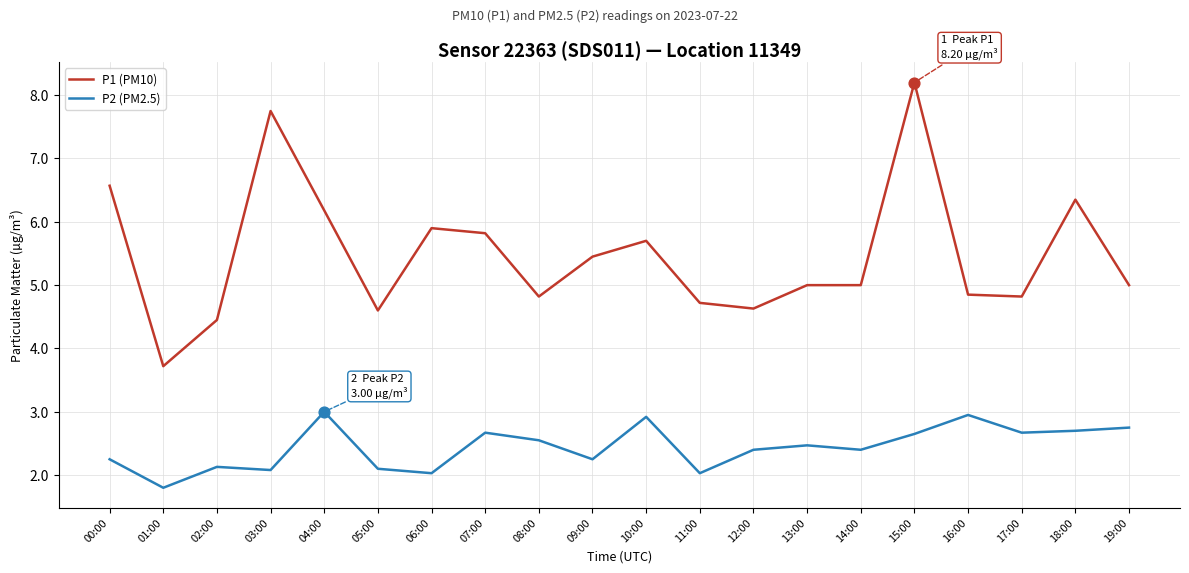

What are all the series names shown in the legend?

P1 (PM10), P2 (PM2.5)